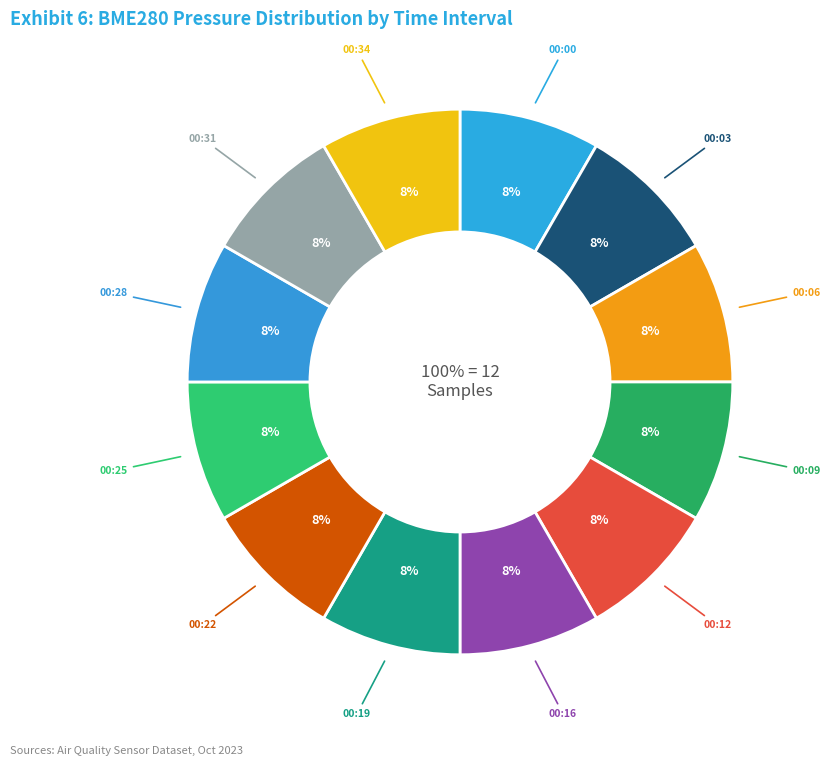

What is the total percentage of 00:19 and 00:34?

16.7%